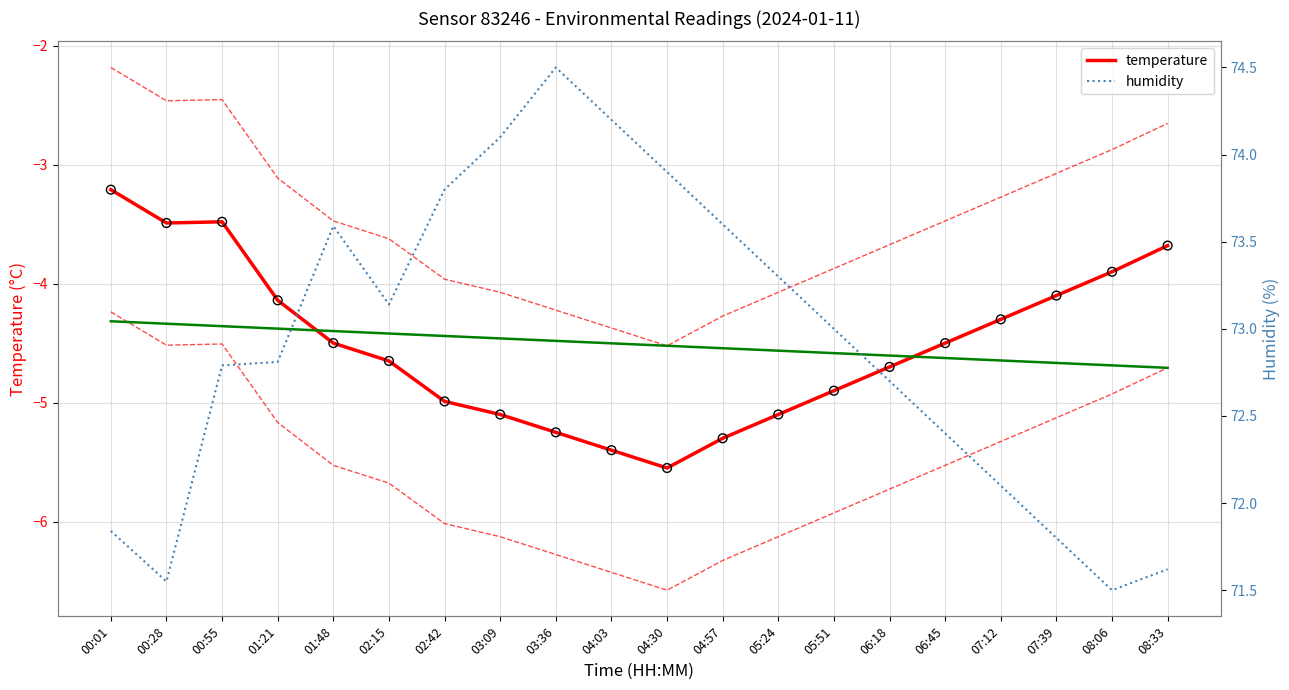

At which category is the sum across all series the highest?

00:55